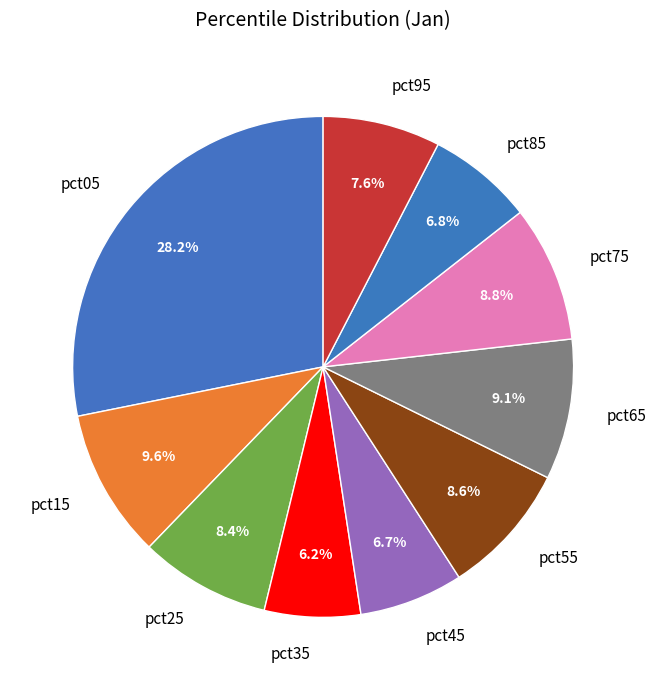

Which slice is the largest?

pct05